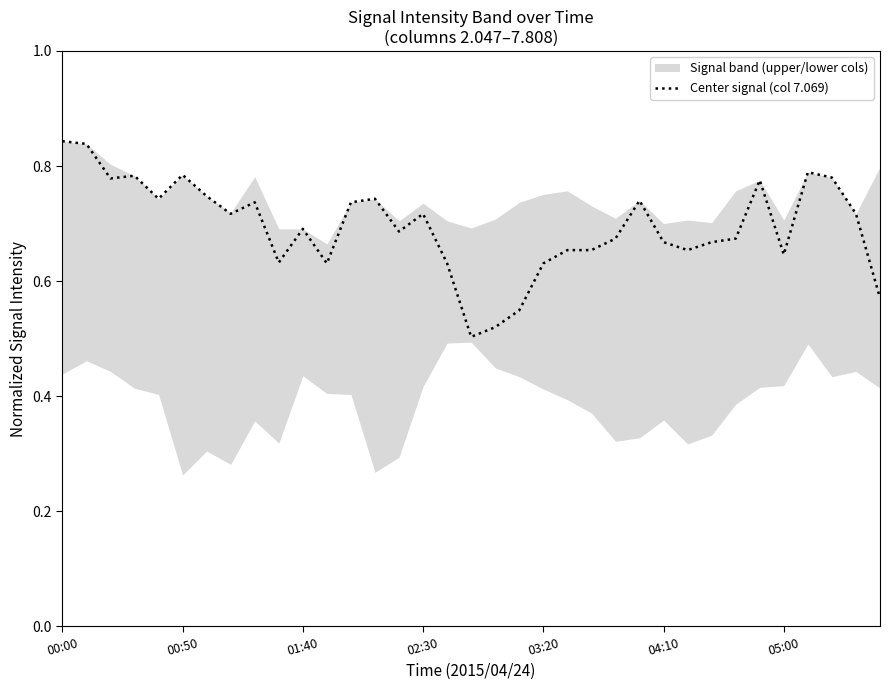

How many interior local peaks (higher than both neighbors) does the data have?

9